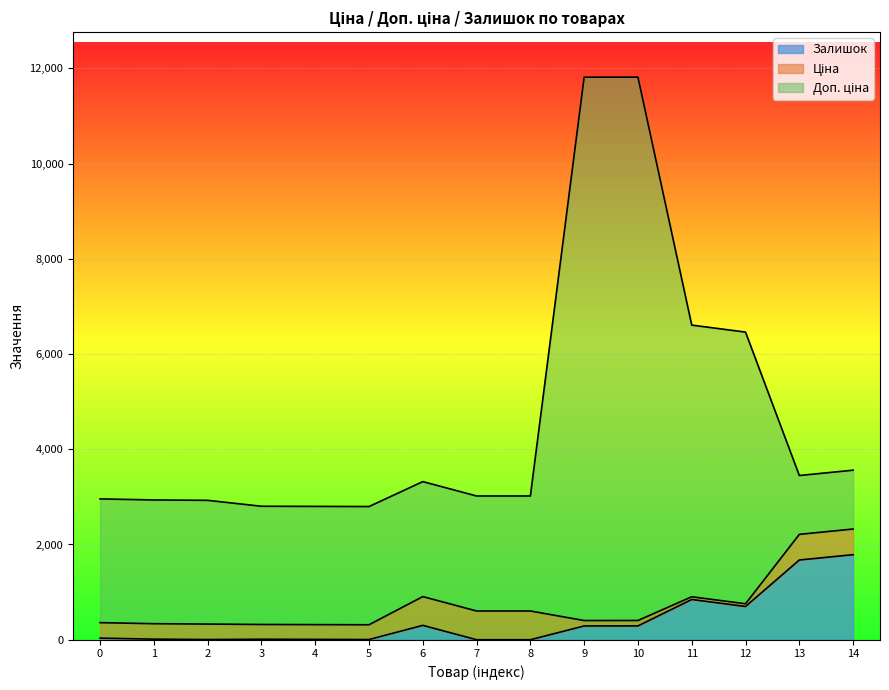

How many lines are shown in the chart?

3